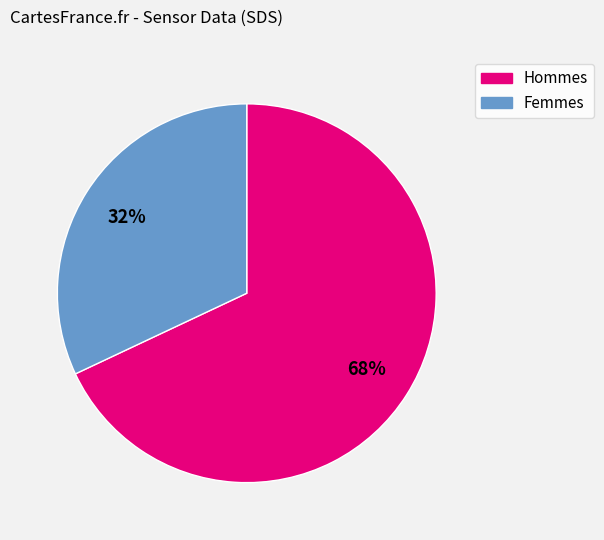

Does any single category account for the majority?

Yes